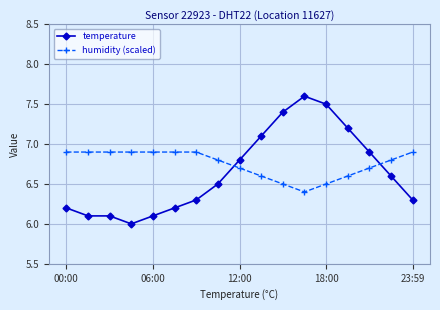

List the series in order of their peak value, lowest first.

humidity (scaled), temperature